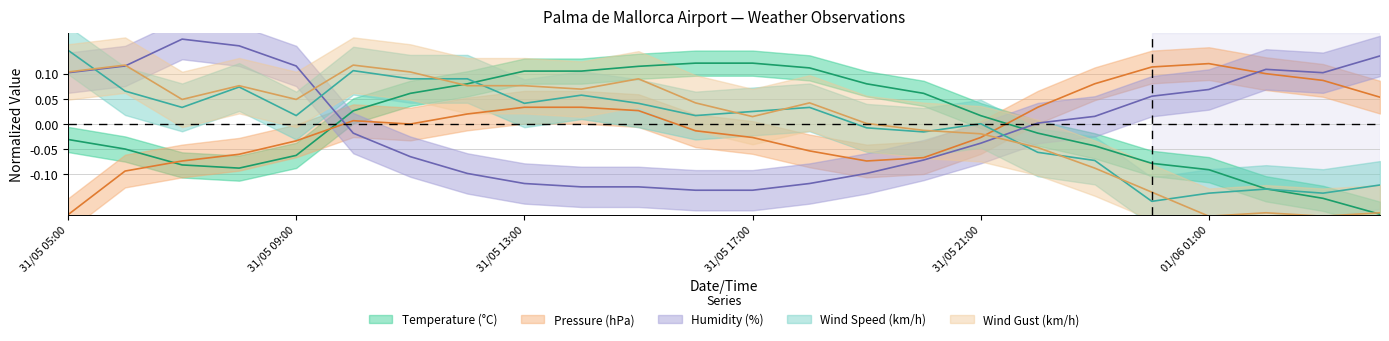

At which label is Wind Gust (km/h) closest to 0?

31/05 19:00